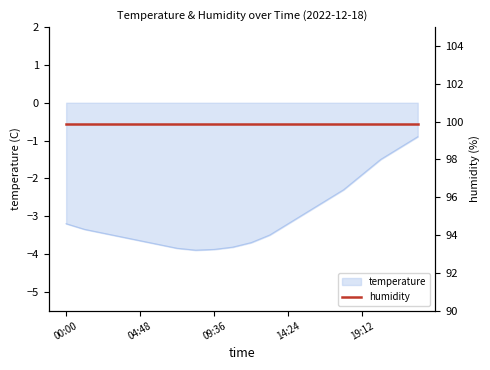

What is the label of the 8th point from the left?

08:24